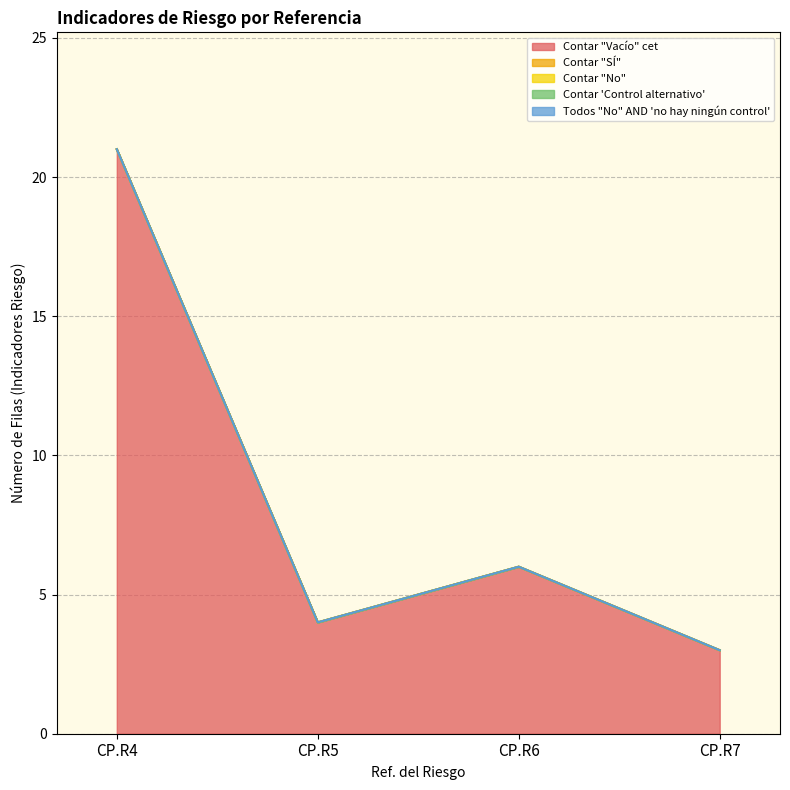

True or false: Contar "No" and Contar 'Control alternativo' cross at least once.

False